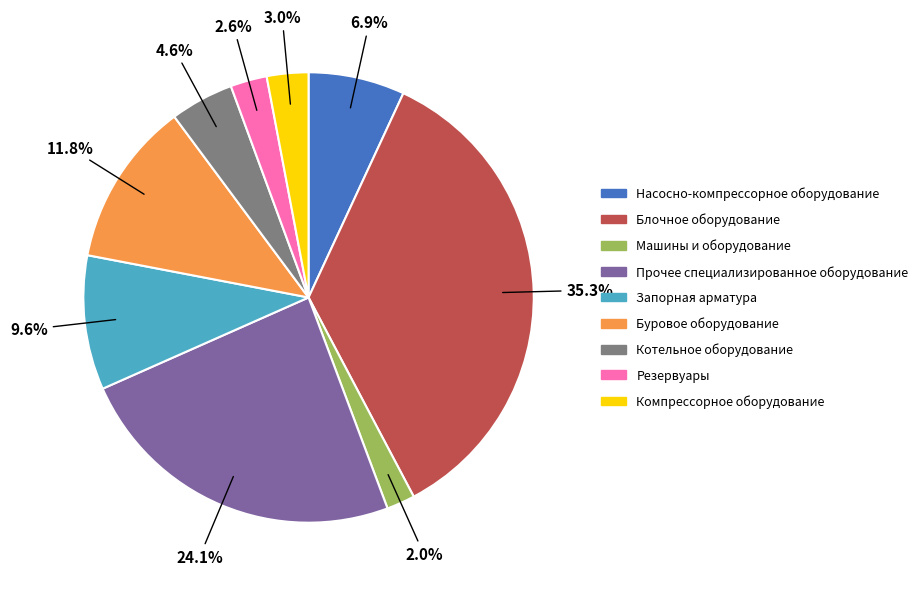

The Запорная арматура slice represents 23% of the pie. True or false?

False